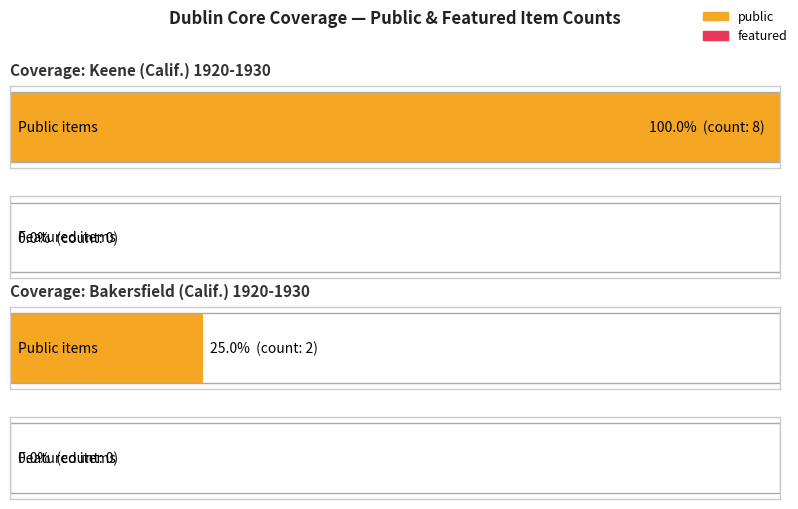

Rank the series by their maximum value, from highest to lowest.

public, featured